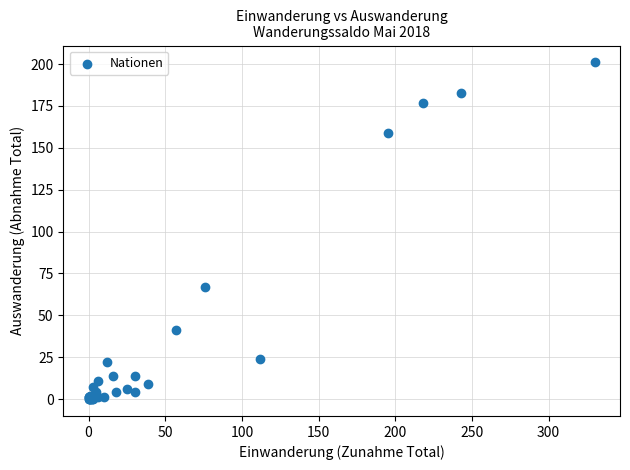

What Y value in the scatter plot is closest to 100?

67